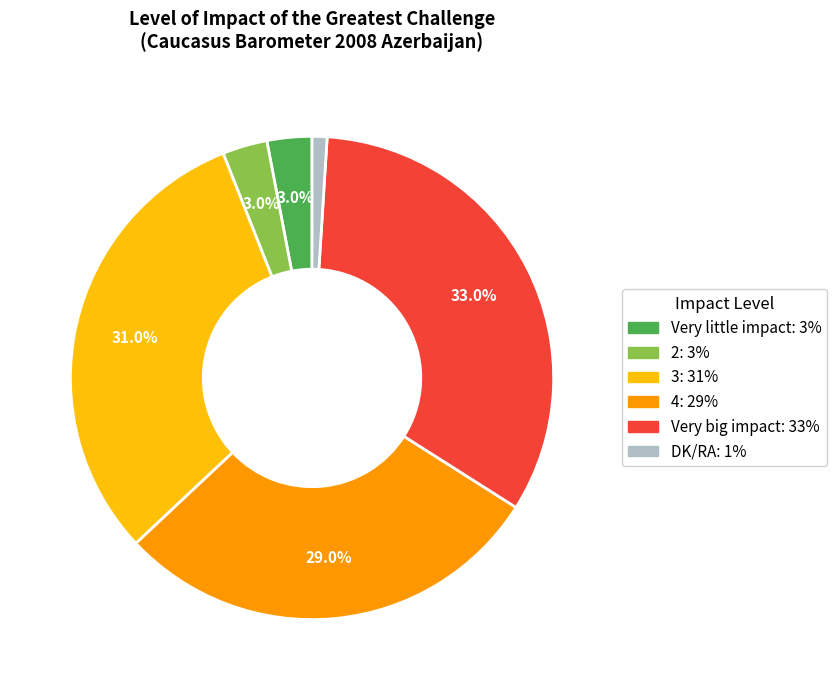

Is there any slice that represents more than half of the pie?

No